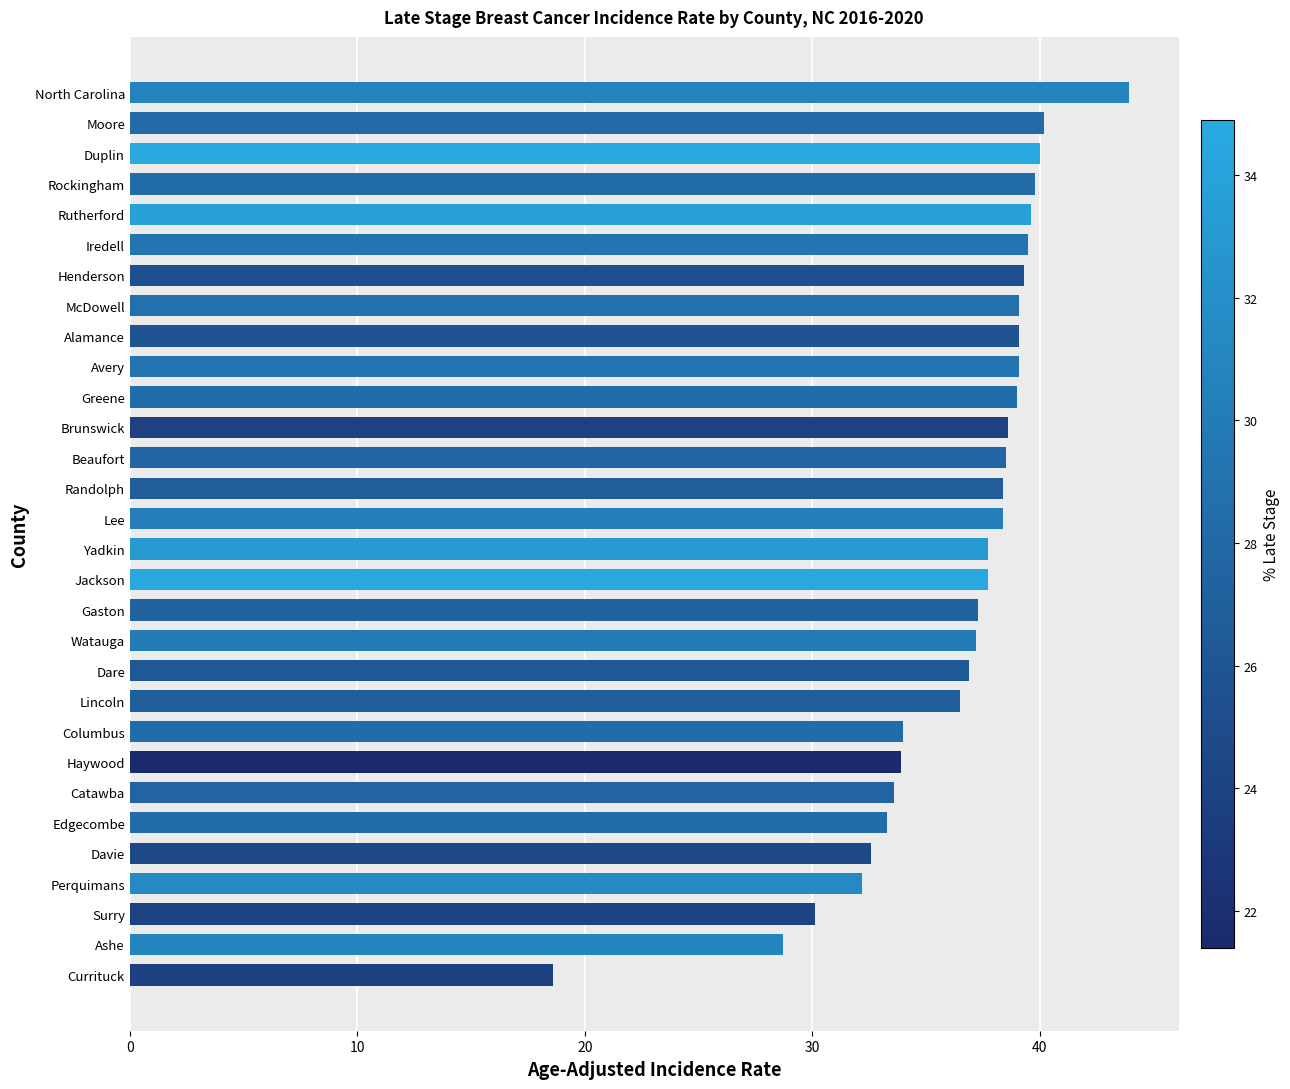

How many bars are there in total?

30